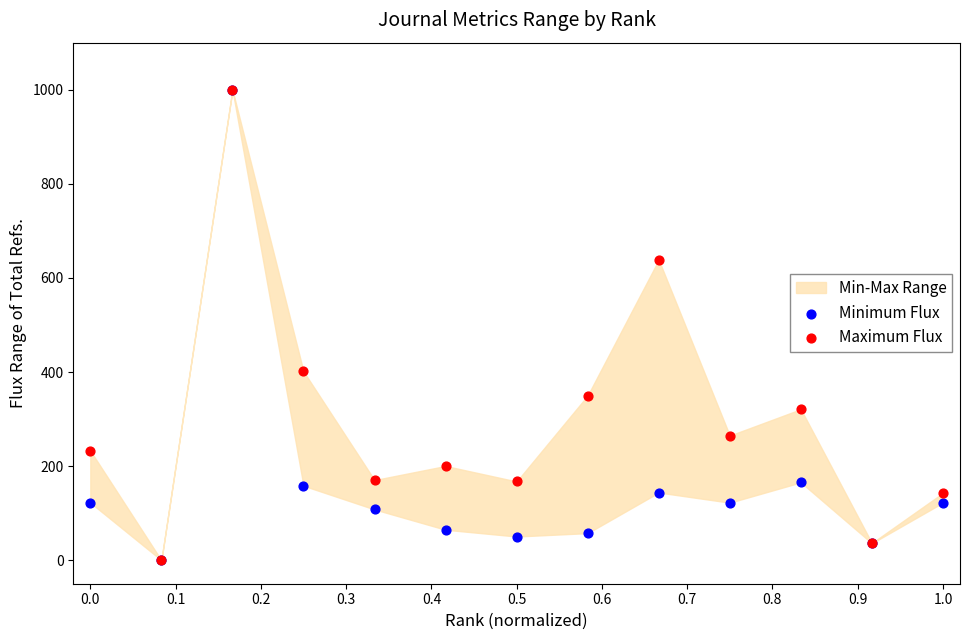

In the Minimum Flux series, what Y value is closest to 500?

165.5